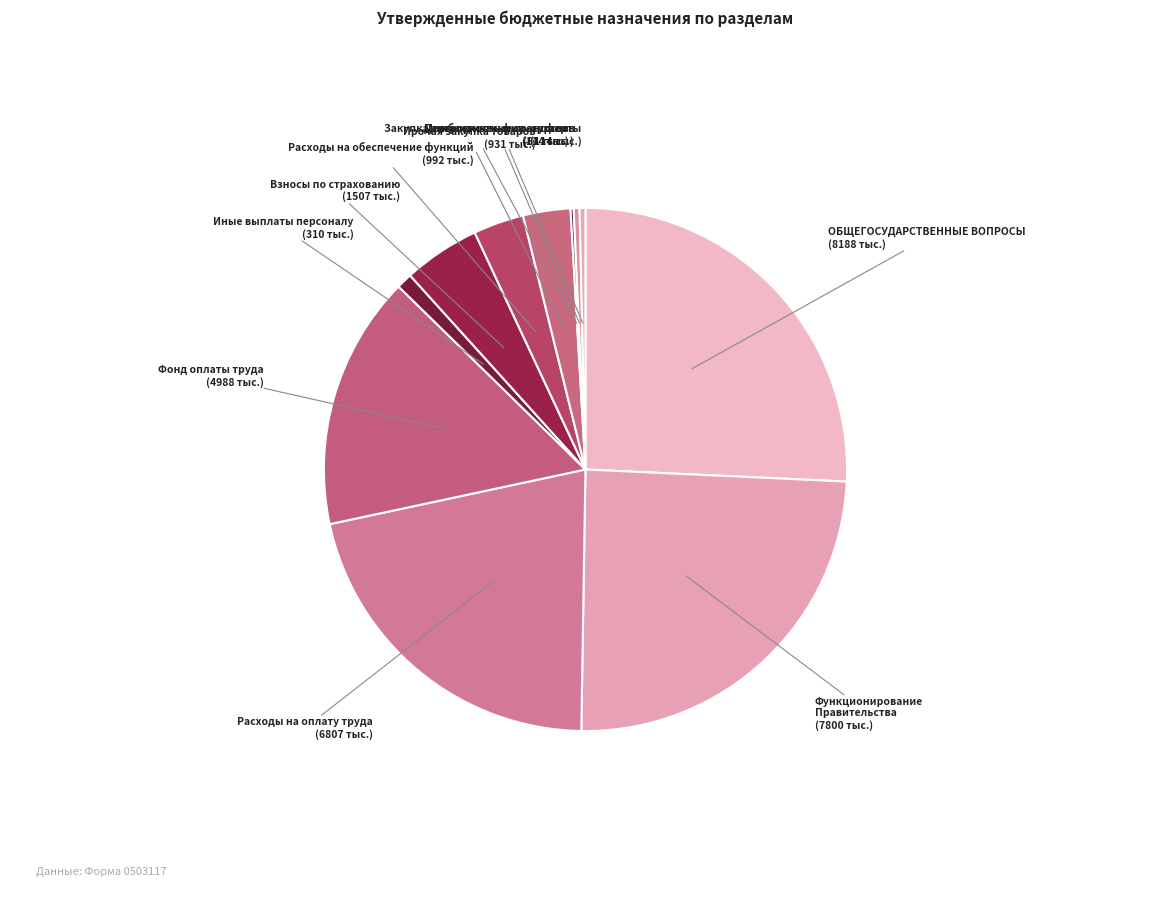

What is the largest slice in the pie chart?

ОБЩЕГОСУДАРСТВЕННЫЕ ВОПРОСЫ